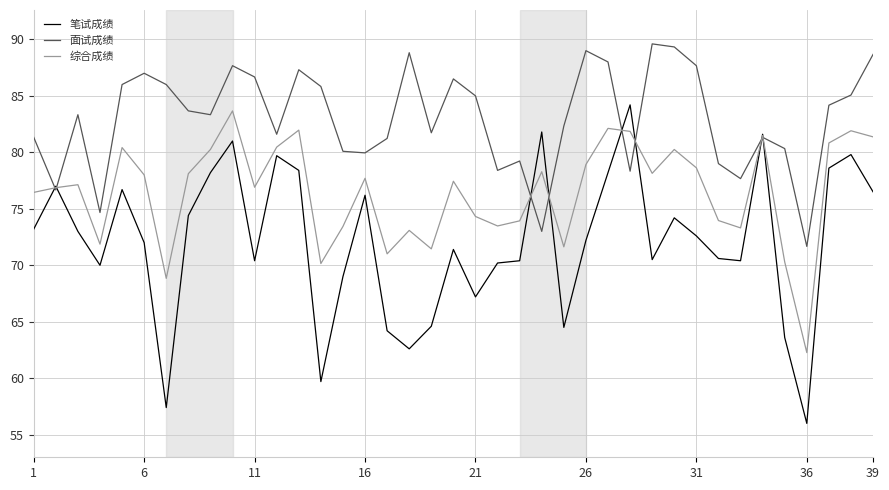

Rank the series by their average value, from highest to lowest.

面试成绩, 综合成绩, 笔试成绩